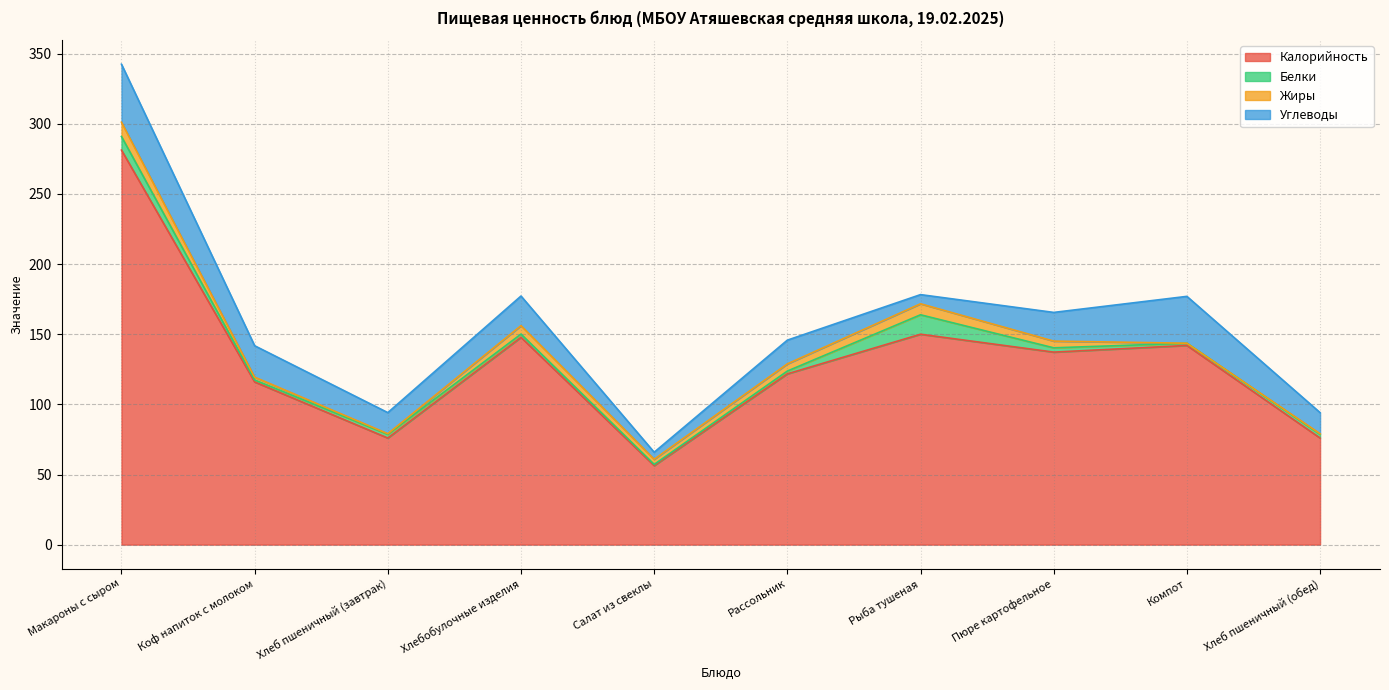

Which series has the largest total across all categories?

Калорийность